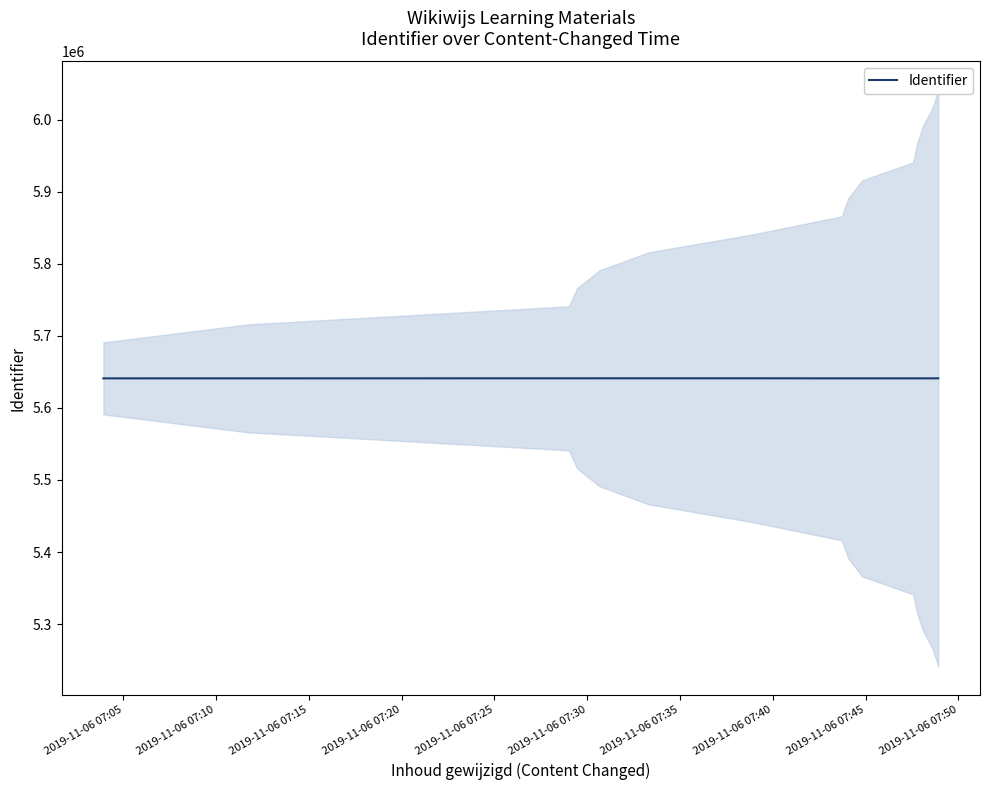

True or false: the data shows 10118896 at 11.

False